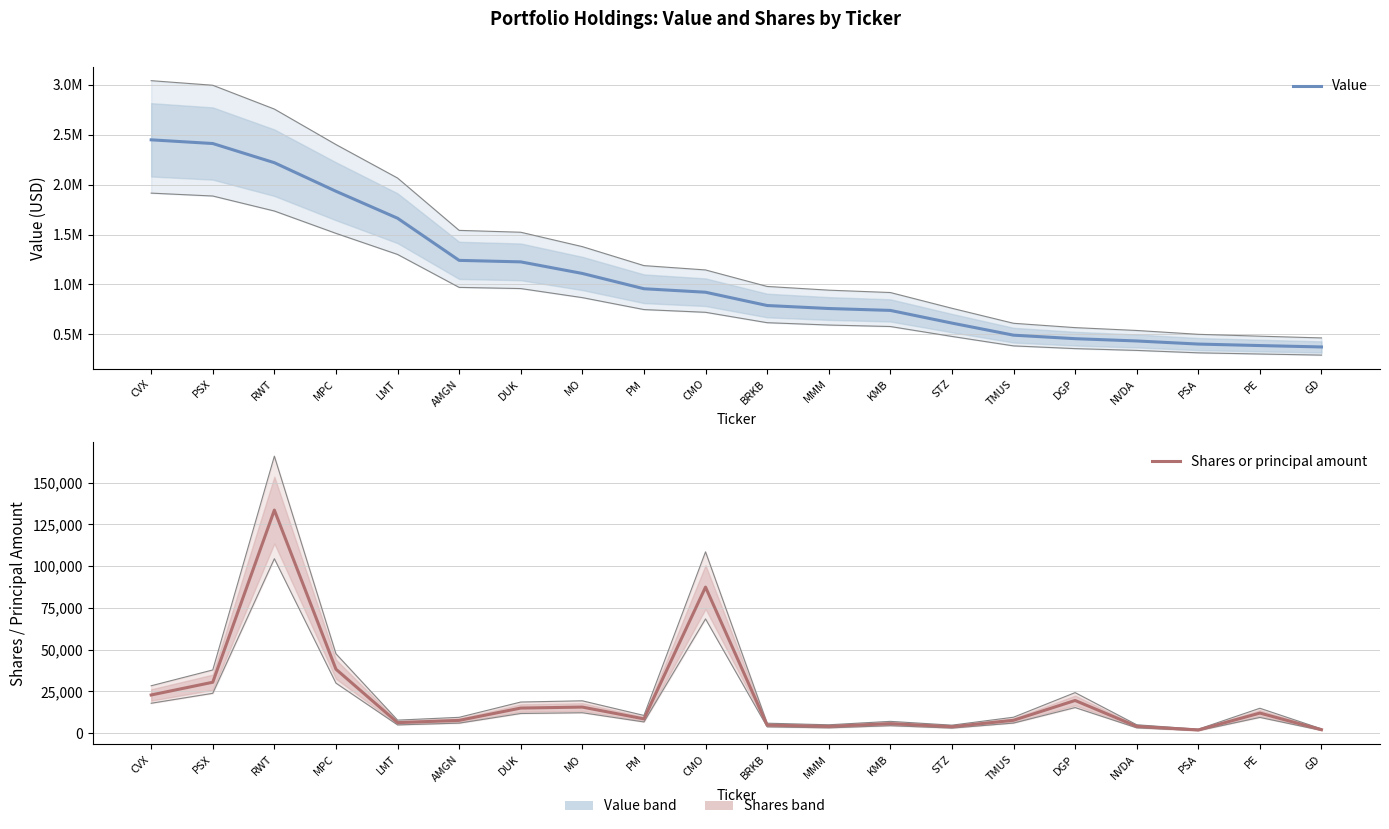

What is the difference between the Value values at PSA and NVDA?

31000